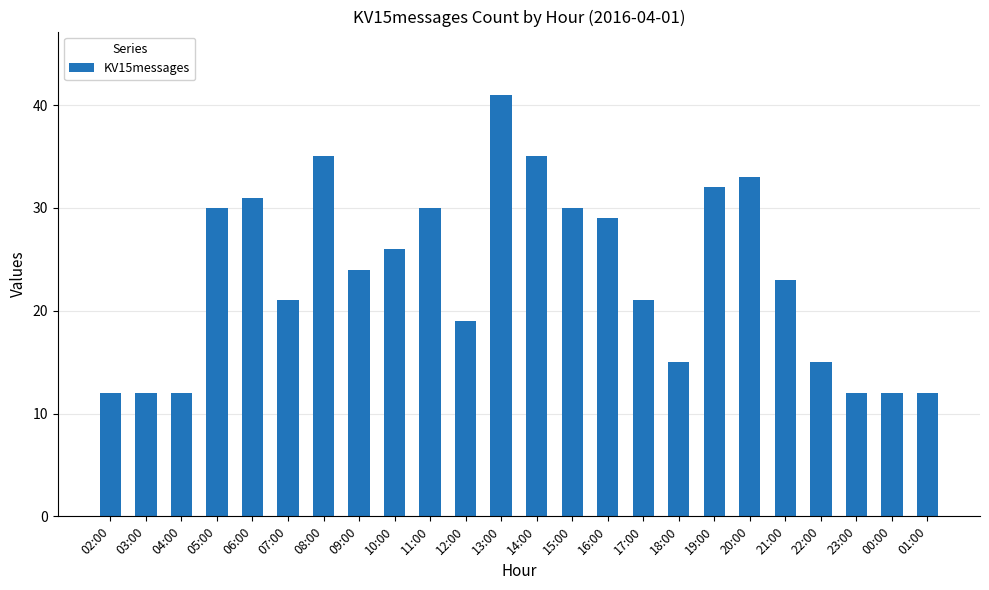

What is the change in value from 07:00 to 20:00?

+12